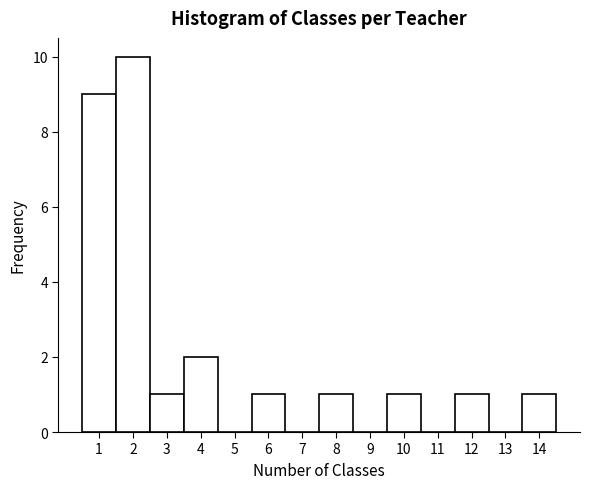

Reading left to right, transcribe this chart: for each bar, give the range it covers on the x-axis and its height. The values are not printed on the chart, so give them approximately, as read against the axis.

0.5 to 1.5: 9
1.5 to 2.5: 10
2.5 to 3.5: 1
3.5 to 4.5: 2
4.5 to 5.5: 0
5.5 to 6.5: 1
6.5 to 7.5: 0
7.5 to 8.5: 1
8.5 to 9.5: 0
9.5 to 10.5: 1
10.5 to 11.5: 0
11.5 to 12.5: 1
12.5 to 13.5: 0
13.5 to 14.5: 1